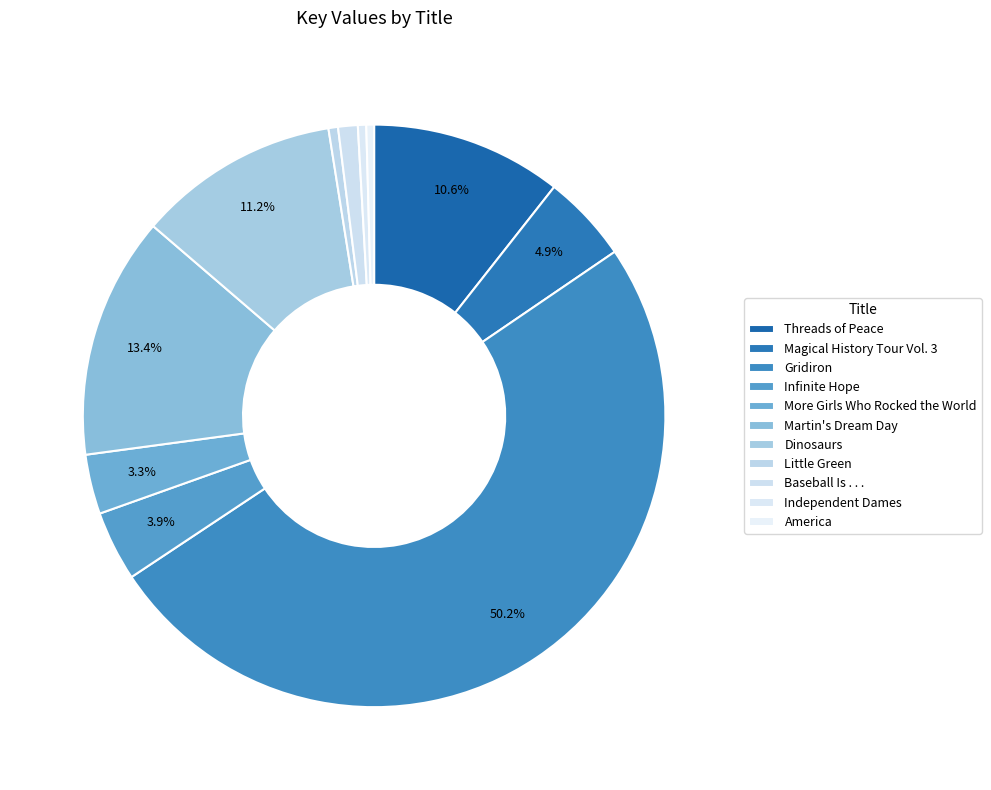

How many segments does this pie chart have?

11